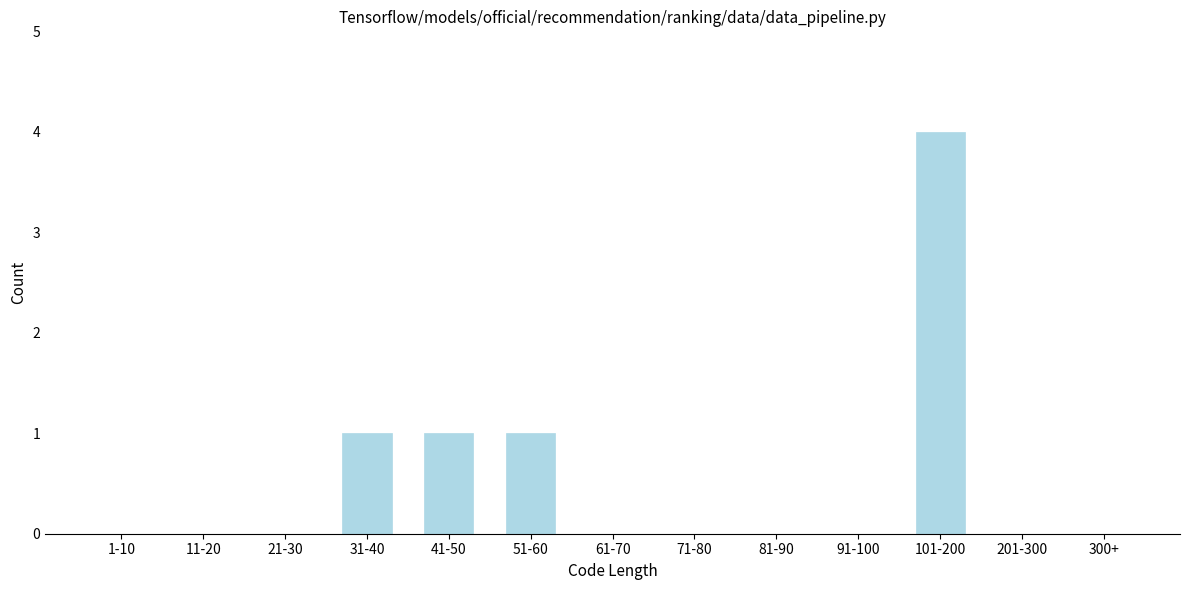

Reading left to right, extract all data points from this chart.

1-10=0	11-20=0	21-30=0	31-40=1	41-50=1	51-60=1	61-70=0	71-80=0	81-90=0	91-100=0	101-200=4	201-300=0	300+=0